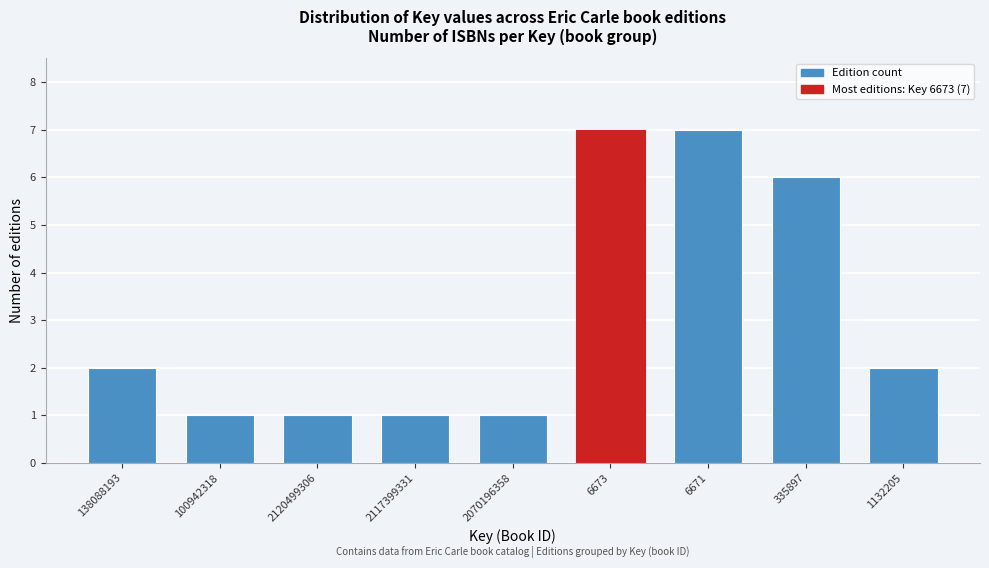

Reading left to right, list all the values displayed in this chart.

138088193=2	100942318=1	2120499306=1	2117399331=1	2070196358=1	6673=7	6671=7	335897=6	1132205=2